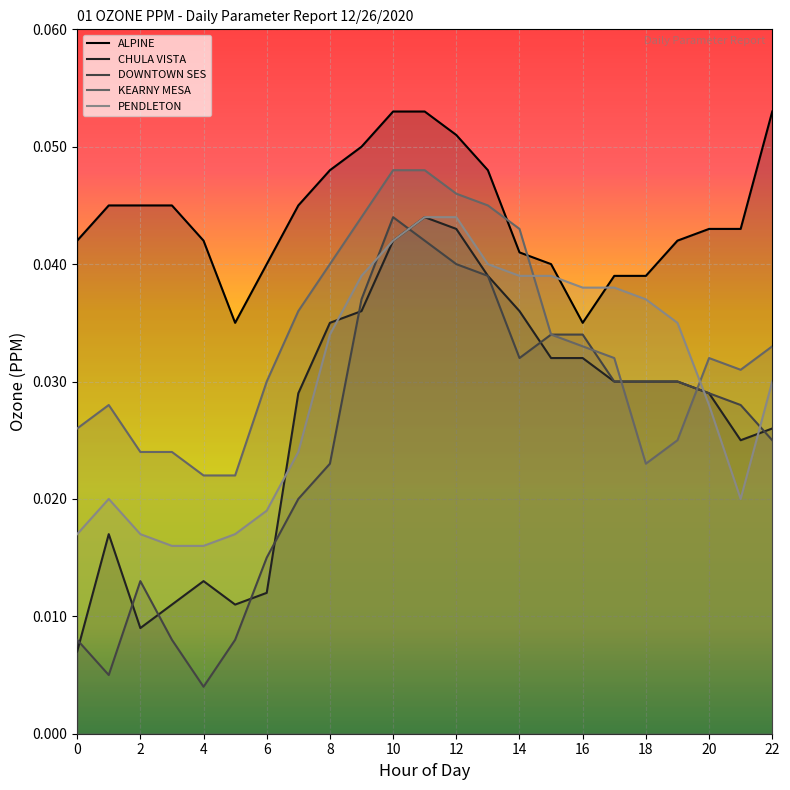

The CHULA VISTA series shows 0.1 at 12. True or false?

False